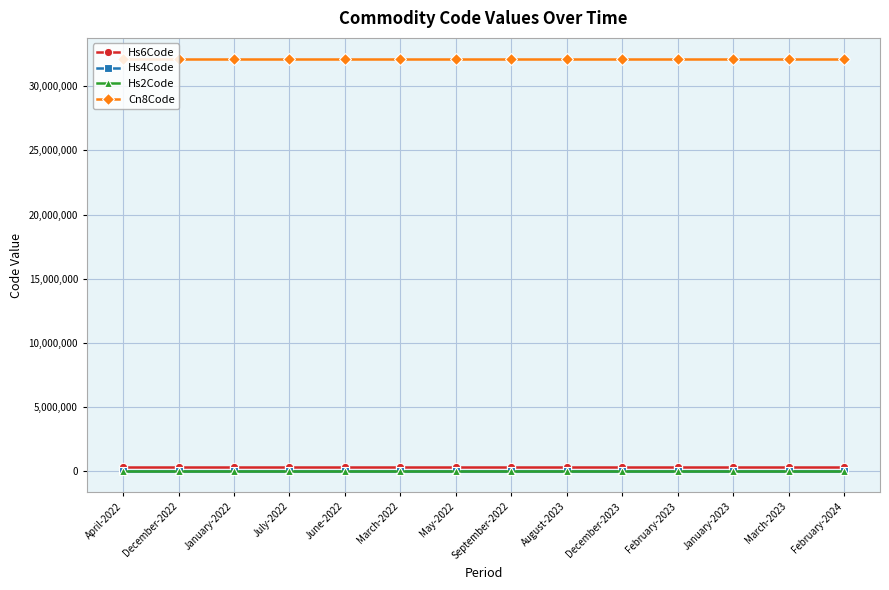

What is the average value of the Cn8Code series?

32149000